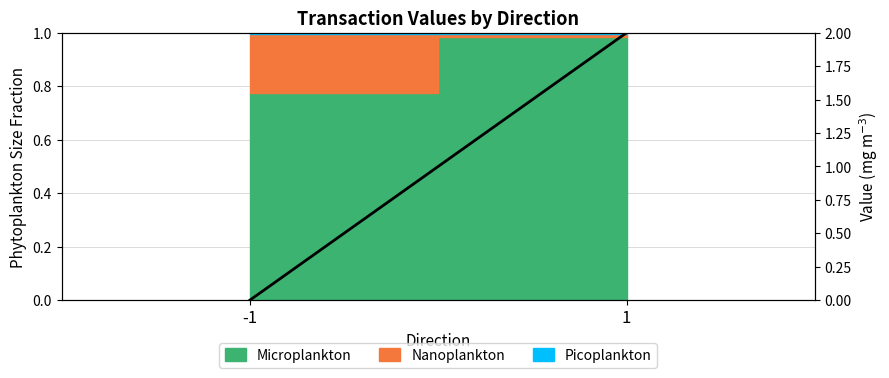

Does the chart display data point markers on the line(s)?

No